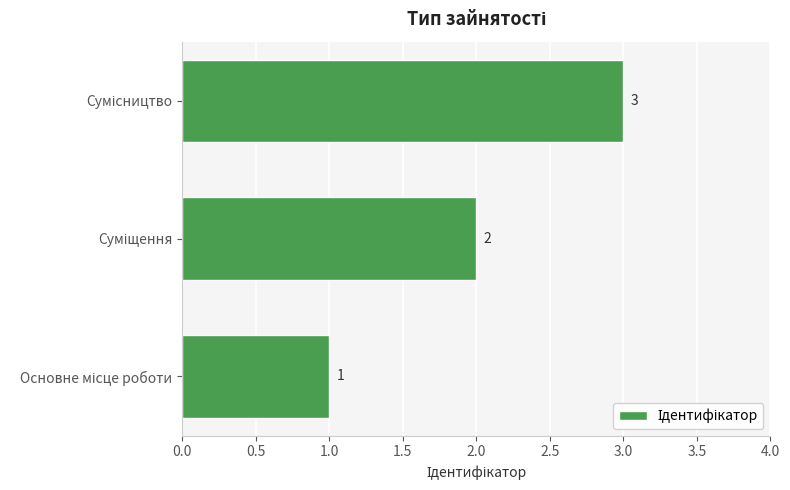

How many values are between 1 and 3?

3